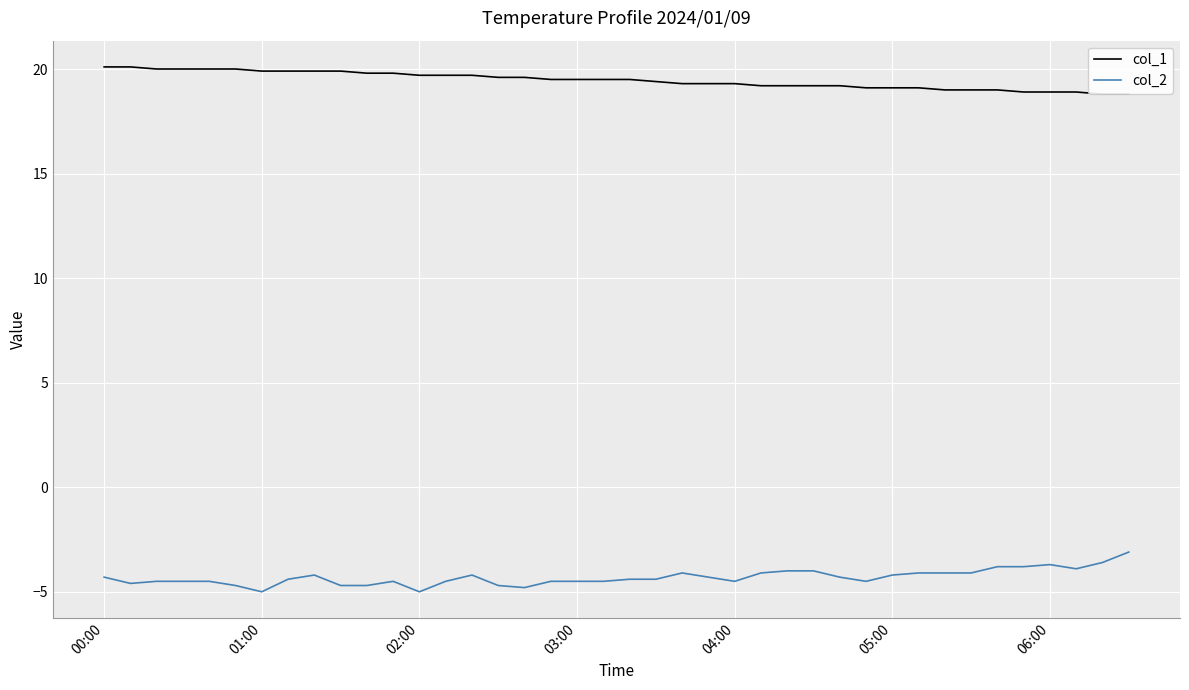

What is the lowest value of the col_2 series?

-5.0